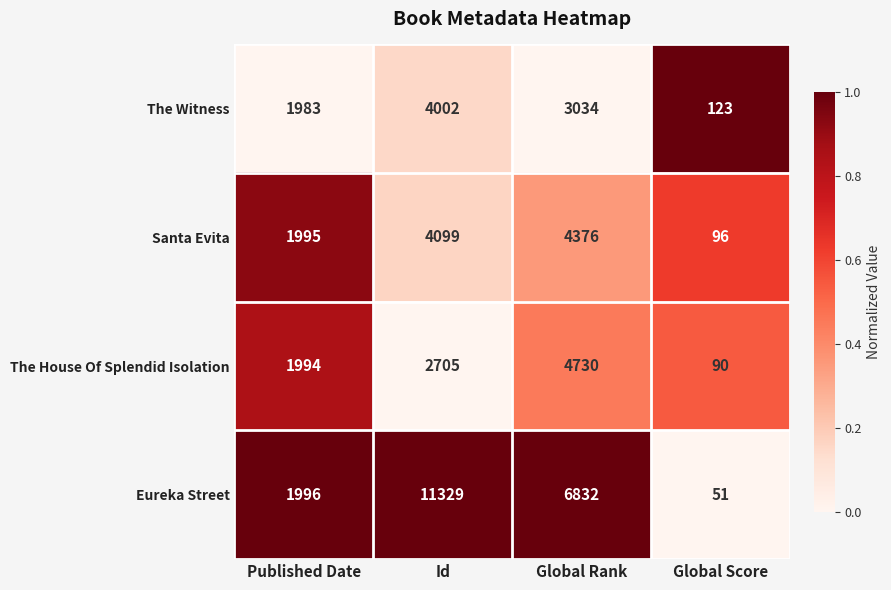

What is the minimum value shown in the chart?

51